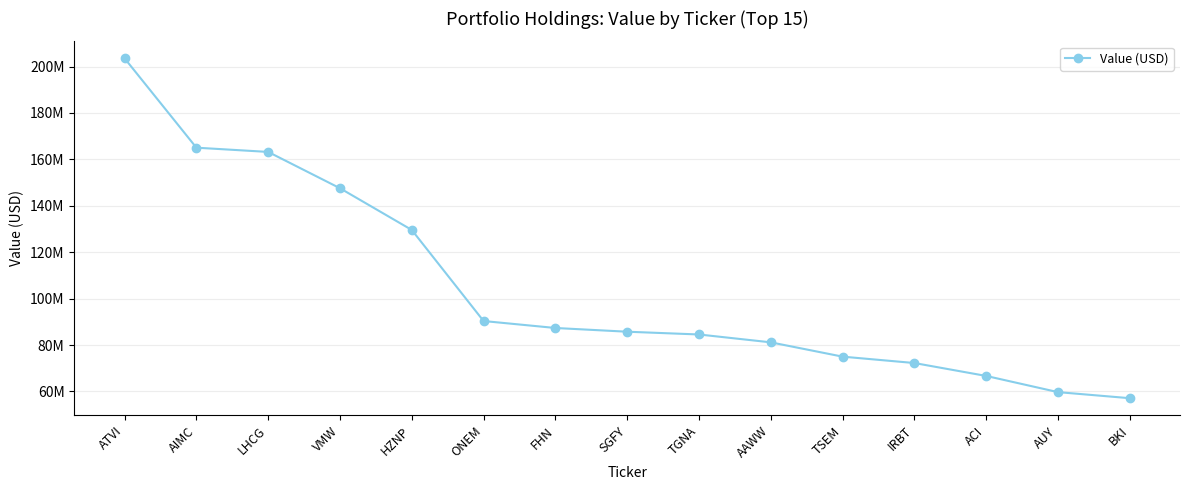

Reading right to left, transcribe all the data shown in this chart.

BKI=57094050	AUY=59711340	ACI=66685695	IRBT=72247943	TSEM=74999002	AAWW=81164160	TGNA=84548672	SGFY=85738597	FHN=87347400	ONEM=90343935	HZNP=129584060	VMW=147557520	LHCG=163205035	AIMC=165035475	ATVI=203528155